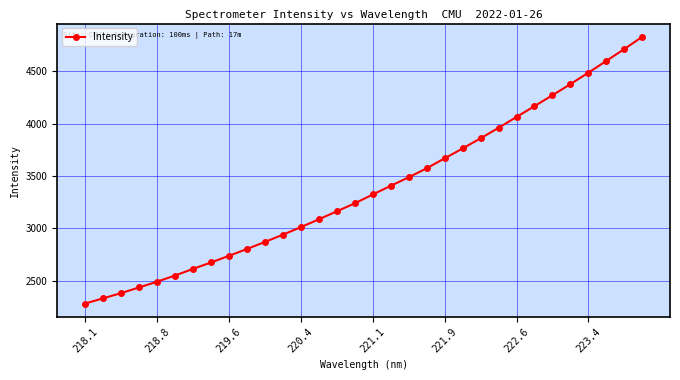

What is the sum of all values?

108165.4